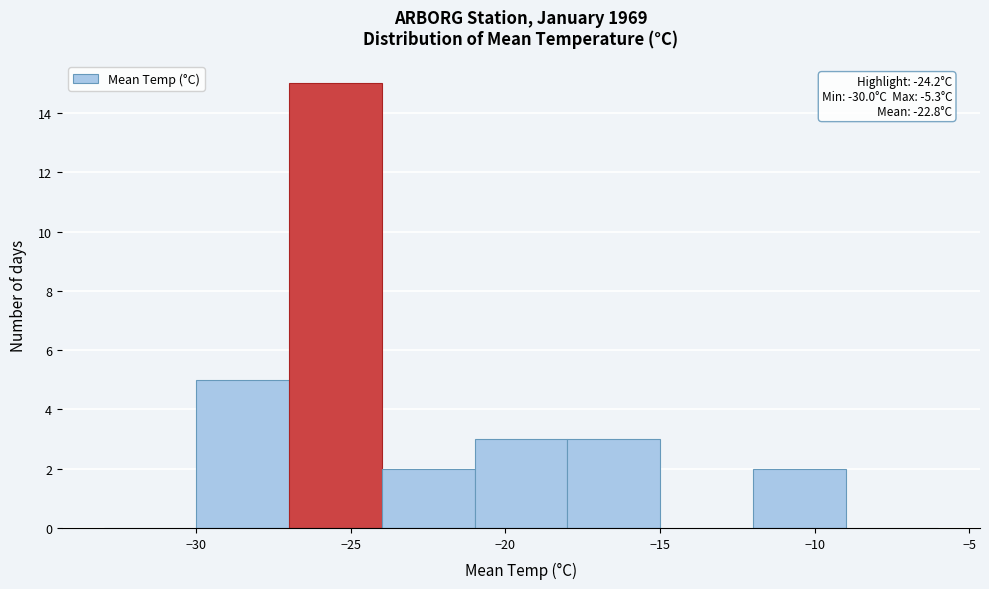

Which range on the x-axis has the tallest bar?

-27 to -24